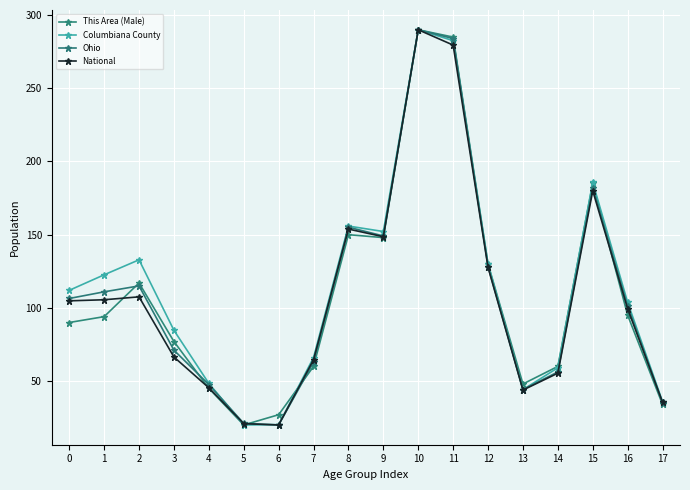

The value of National at 11 is 279.5. True or false?

True